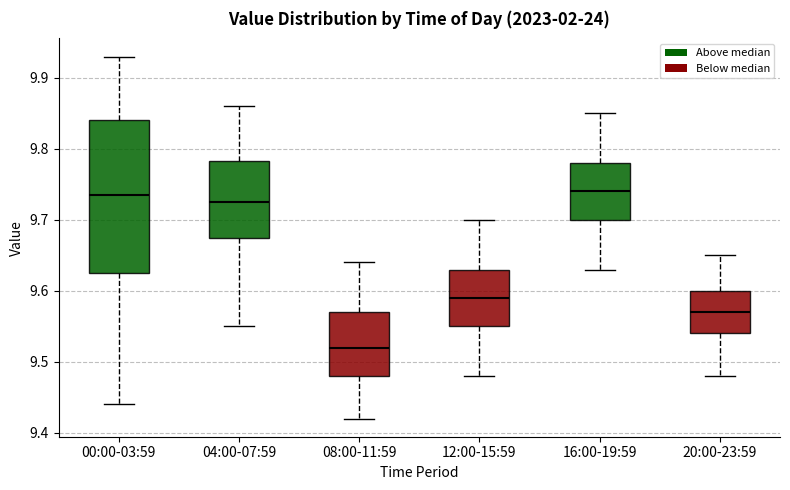

Reading left to right, read every box against the y-axis: the position of its median line, the range the box covers, and the ends of its whiskers. The values are not printed on the chart, so give them approximately, as read against the axis.

00:00-03:59: median 9.74, box 9.63 to 9.84, whiskers 9.44 to 9.93
04:00-07:59: median 9.73, box 9.68 to 9.78, whiskers 9.55 to 9.86
08:00-11:59: median 9.52, box 9.48 to 9.57, whiskers 9.42 to 9.64
12:00-15:59: median 9.59, box 9.55 to 9.63, whiskers 9.48 to 9.70
16:00-19:59: median 9.74, box 9.70 to 9.78, whiskers 9.63 to 9.85
20:00-23:59: median 9.57, box 9.54 to 9.60, whiskers 9.48 to 9.65